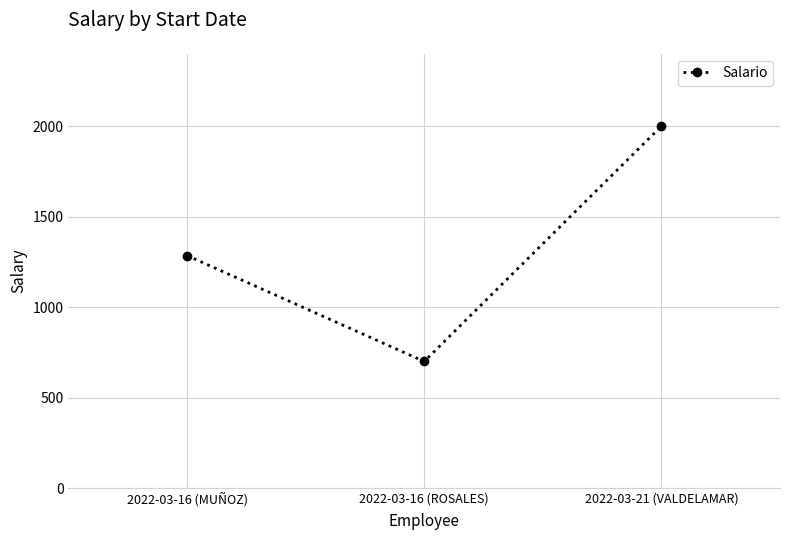

Rank the categories by value from highest to lowest.

2022-03-21 (VALDELAMAR), 2022-03-16 (MUÑOZ), 2022-03-16 (ROSALES)